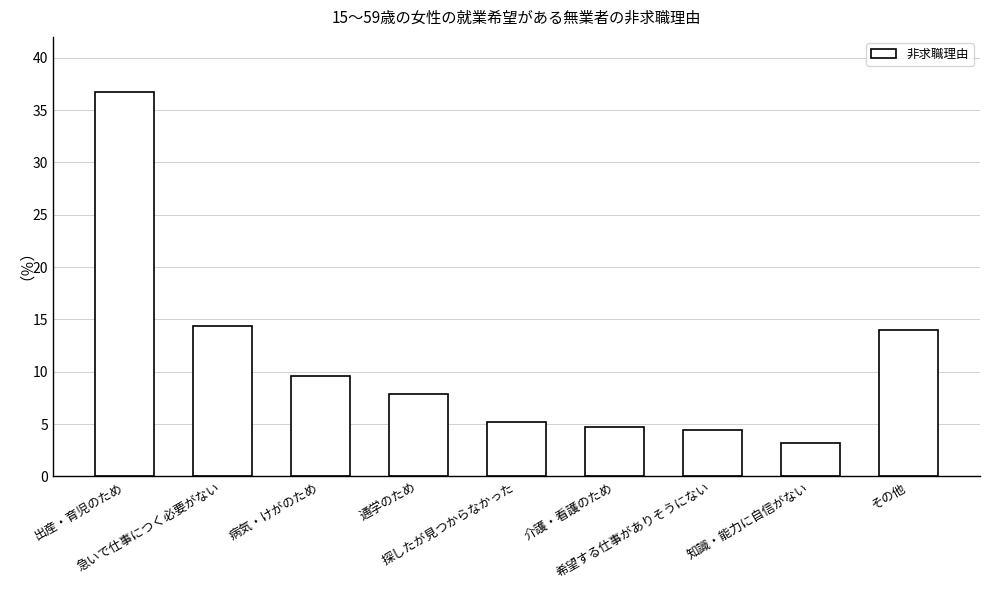

What position from the right is 病気・けがのため?

7